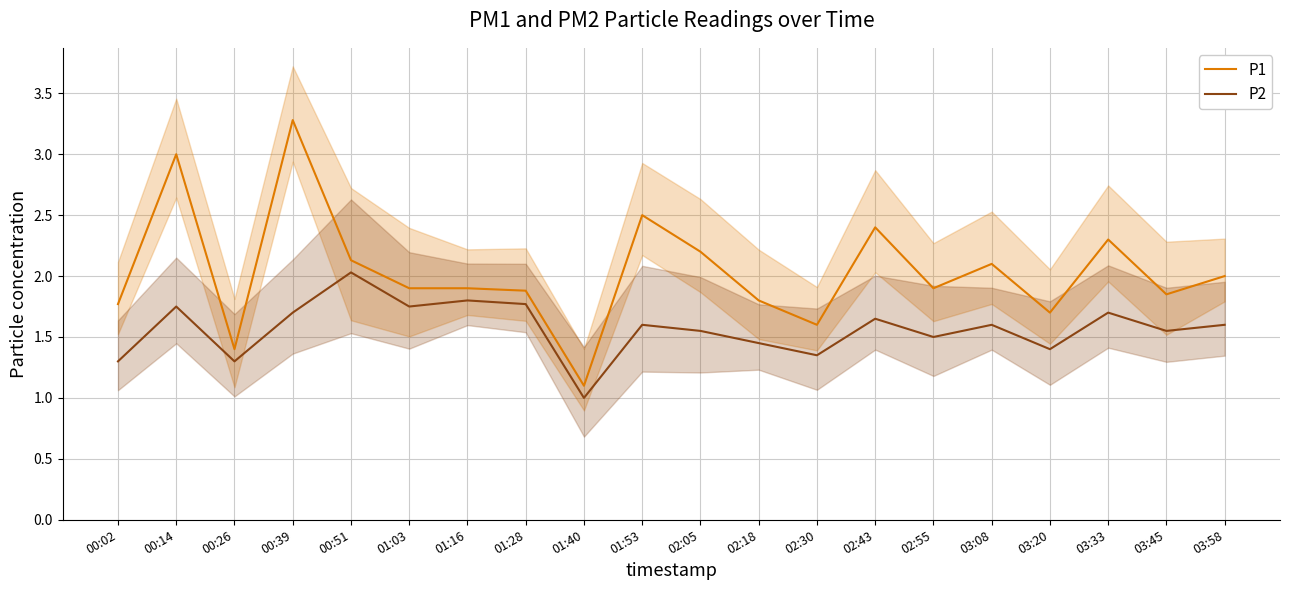

How many lines are shown in the chart?

2